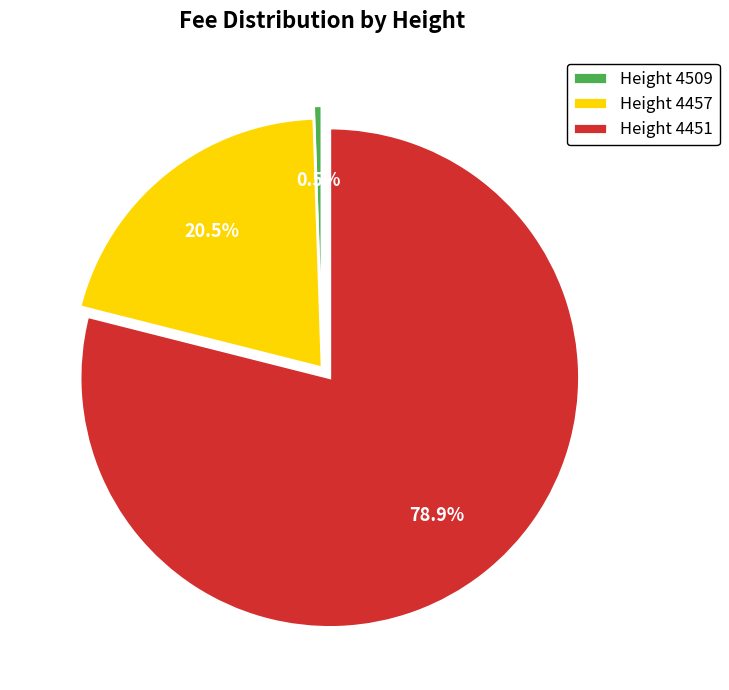

Rank the categories by value from highest to lowest.

Height 4451, Height 4457, Height 4509